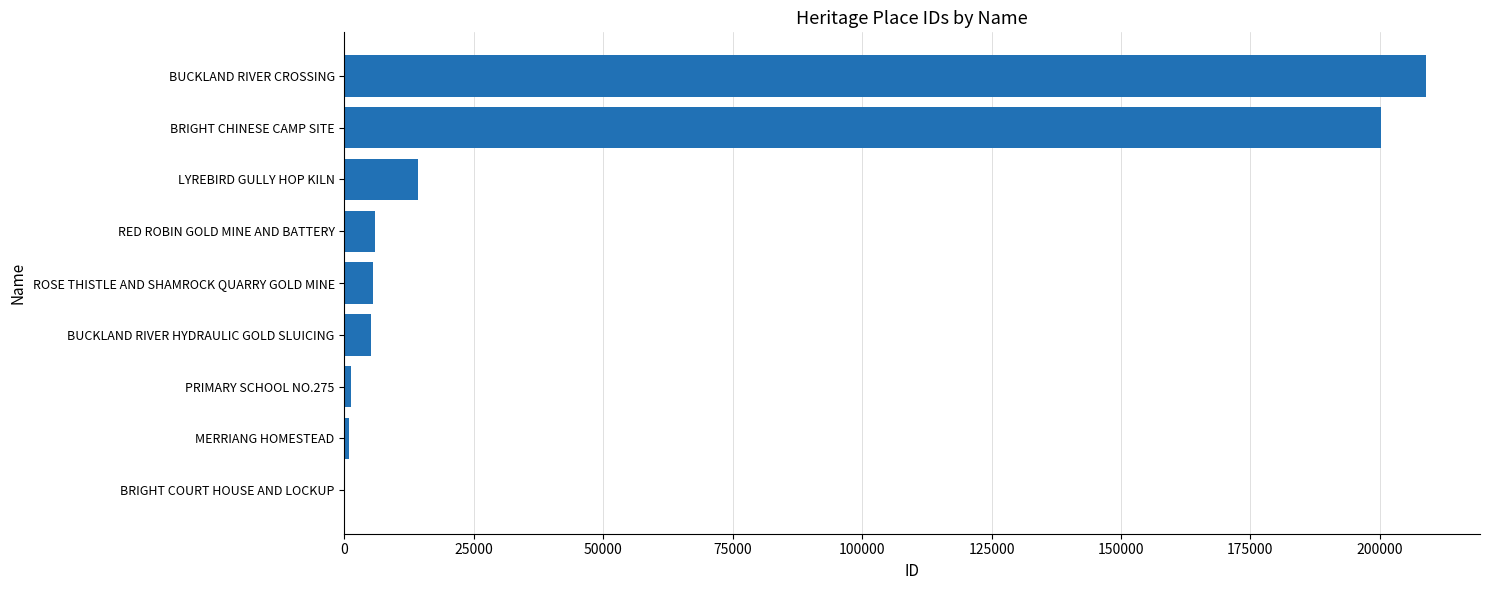

What is the greatest value displayed?

208911